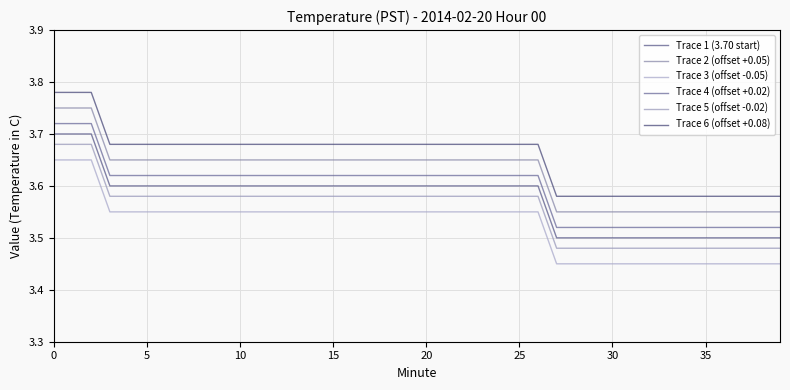

Reading left to right, transcribe all the data shown in this chart.

Trace 1 (3.70 start): 3.7	3.7	3.7	3.6	3.6	3.6	3.6	3.6	3.6	3.6	3.6	3.6	3.6	3.6	3.6	3.6	3.6	3.6	3.6	3.6	3.6	3.6	3.6	3.6	3.6	3.6	3.6	3.5	3.5	3.5	3.5	3.5	3.5	3.5	3.5	3.5	3.5	3.5	3.5	3.5
Trace 2 (offset +0.05): 3.8	3.8	3.8	3.6	3.6	3.6	3.6	3.6	3.6	3.6	3.6	3.6	3.6	3.6	3.6	3.6	3.6	3.6	3.6	3.6	3.6	3.6	3.6	3.6	3.6	3.6	3.6	3.5	3.5	3.5	3.5	3.5	3.5	3.5	3.5	3.5	3.5	3.5	3.5	3.5
Trace 3 (offset -0.05): 3.7	3.7	3.7	3.6	3.6	3.6	3.6	3.6	3.6	3.6	3.6	3.6	3.6	3.6	3.6	3.6	3.6	3.6	3.6	3.6	3.6	3.6	3.6	3.6	3.6	3.6	3.6	3.5	3.5	3.5	3.5	3.5	3.5	3.5	3.5	3.5	3.5	3.5	3.5	3.5
Trace 4 (offset +0.02): 3.7	3.7	3.7	3.6	3.6	3.6	3.6	3.6	3.6	3.6	3.6	3.6	3.6	3.6	3.6	3.6	3.6	3.6	3.6	3.6	3.6	3.6	3.6	3.6	3.6	3.6	3.6	3.5	3.5	3.5	3.5	3.5	3.5	3.5	3.5	3.5	3.5	3.5	3.5	3.5
Trace 5 (offset -0.02): 3.7	3.7	3.7	3.6	3.6	3.6	3.6	3.6	3.6	3.6	3.6	3.6	3.6	3.6	3.6	3.6	3.6	3.6	3.6	3.6	3.6	3.6	3.6	3.6	3.6	3.6	3.6	3.5	3.5	3.5	3.5	3.5	3.5	3.5	3.5	3.5	3.5	3.5	3.5	3.5
Trace 6 (offset +0.08): 3.8	3.8	3.8	3.7	3.7	3.7	3.7	3.7	3.7	3.7	3.7	3.7	3.7	3.7	3.7	3.7	3.7	3.7	3.7	3.7	3.7	3.7	3.7	3.7	3.7	3.7	3.7	3.6	3.6	3.6	3.6	3.6	3.6	3.6	3.6	3.6	3.6	3.6	3.6	3.6